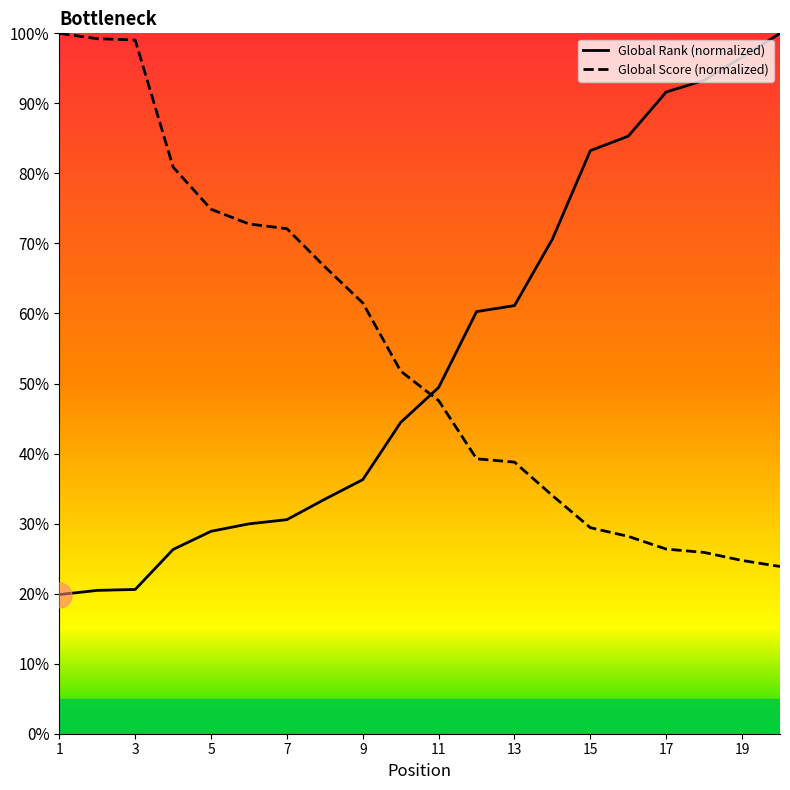

How many intersections are there between Global Rank and Global Score?

1